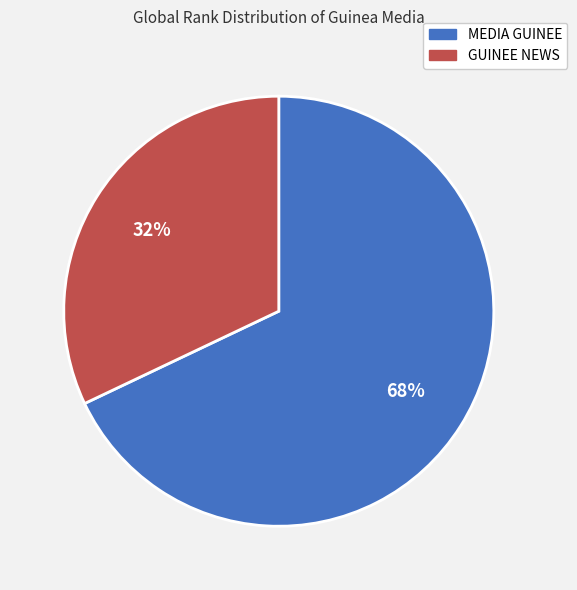

To the nearest percent, what is the difference between the GUINEE NEWS and MEDIA GUINEE slice percentages?

36%